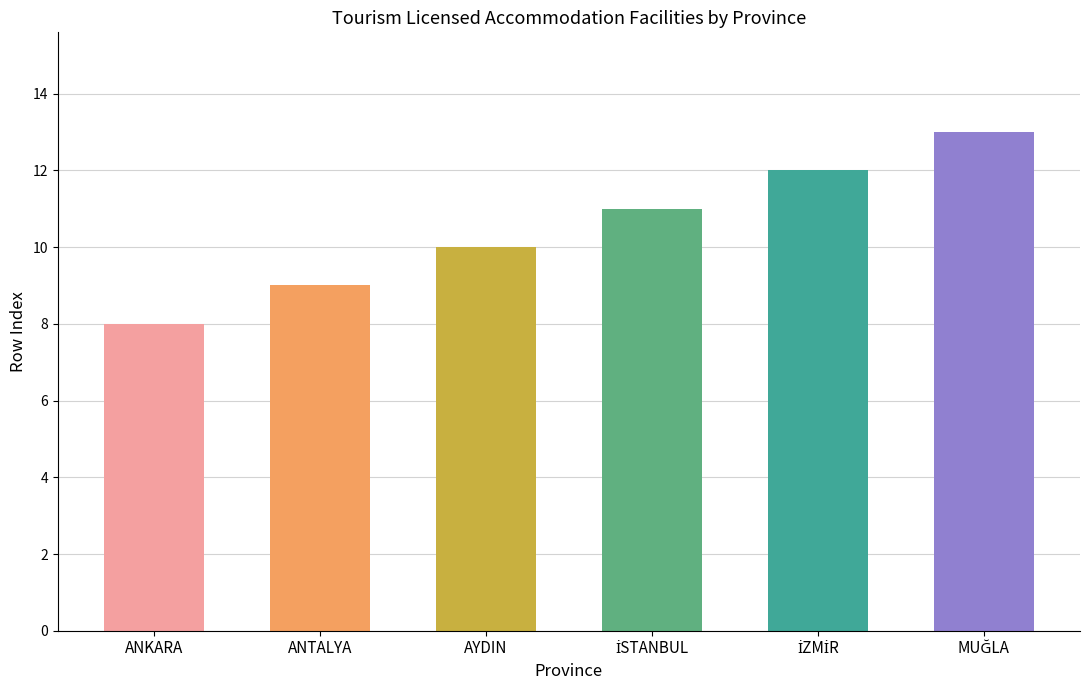

The value at ANKARA is 8. True or false?

True